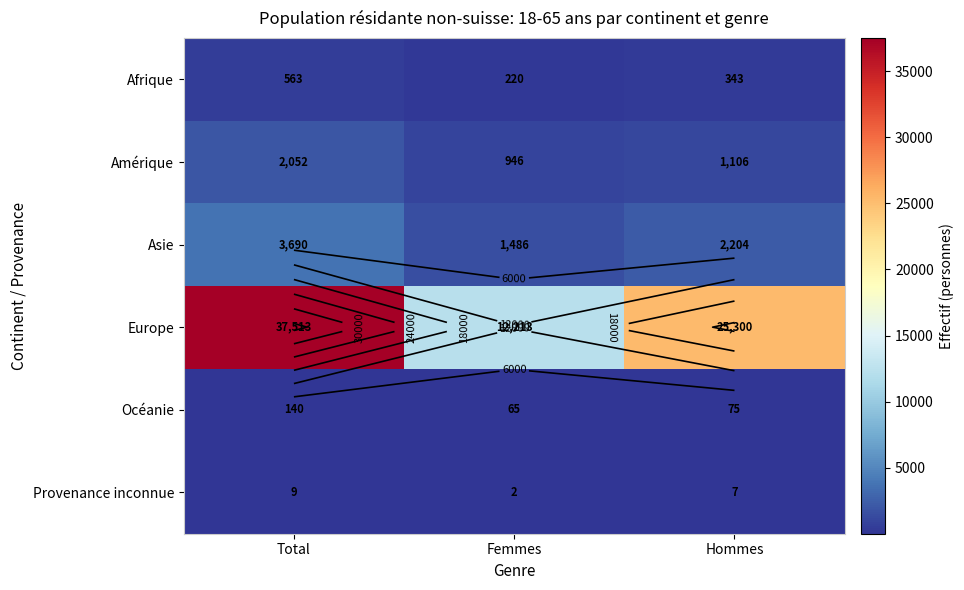

How many values in the Océanie series are below 75?

1